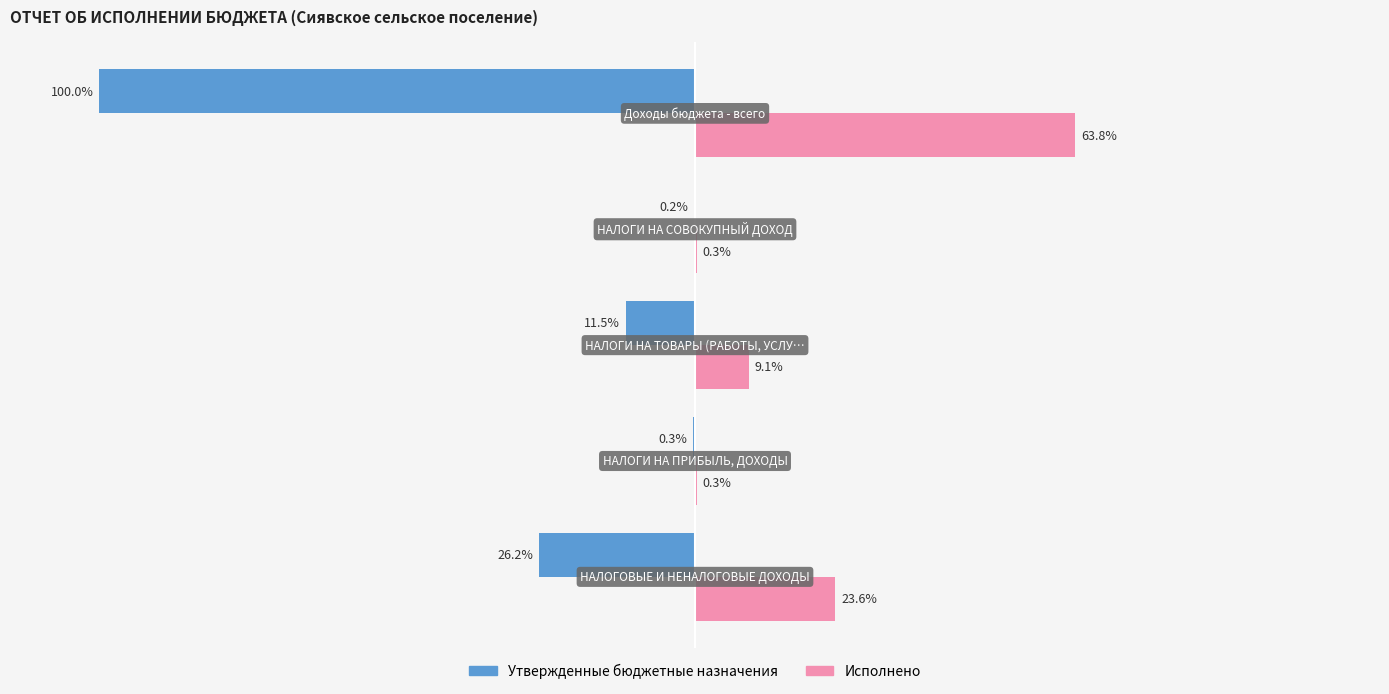

Which series has the largest total across all categories?

Исполнено